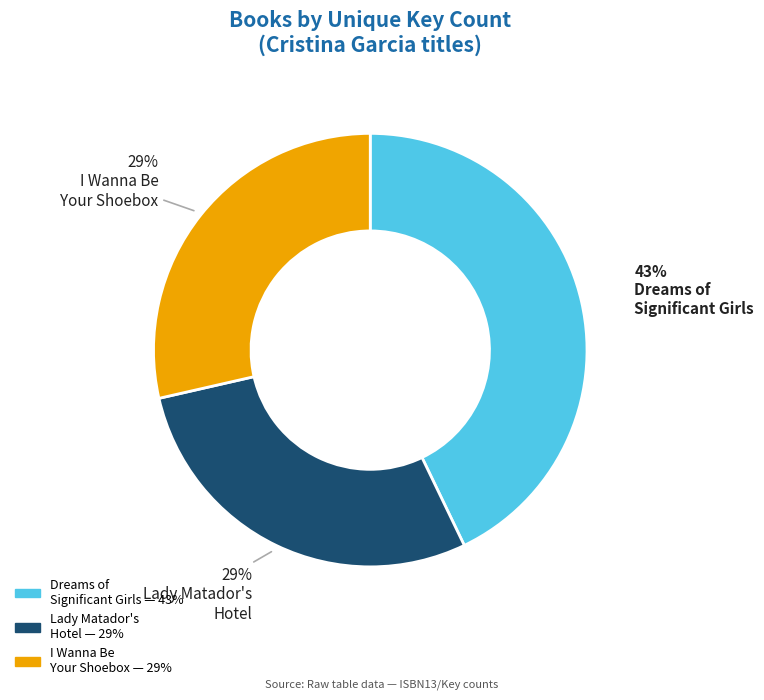

To the nearest percent, what is the difference between the largest and smallest slice percentages?

14%